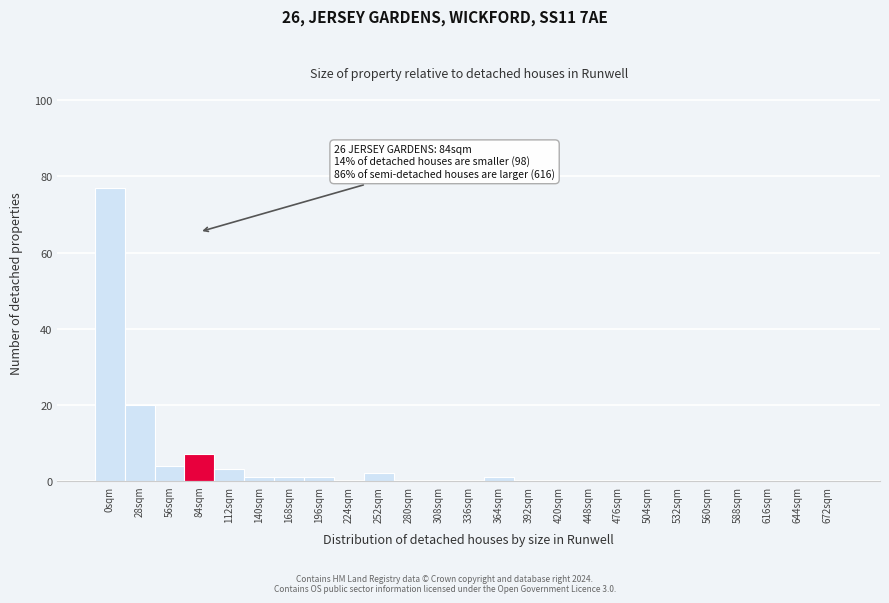

Reading right to left, what are all the values shown in this chart?

672sqm=0	644sqm=0	616sqm=0	588sqm=0	560sqm=0	532sqm=0	504sqm=0	476sqm=0	448sqm=0	420sqm=0	392sqm=0	364sqm=1	336sqm=0	308sqm=0	280sqm=0	252sqm=2	224sqm=0	196sqm=1	168sqm=1	140sqm=1	112sqm=3	84sqm=7	56sqm=4	28sqm=20	0sqm=77